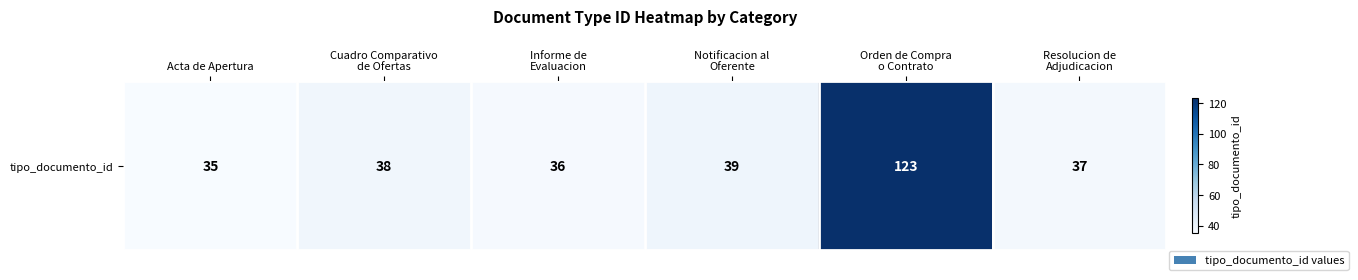

What is the average value?

51